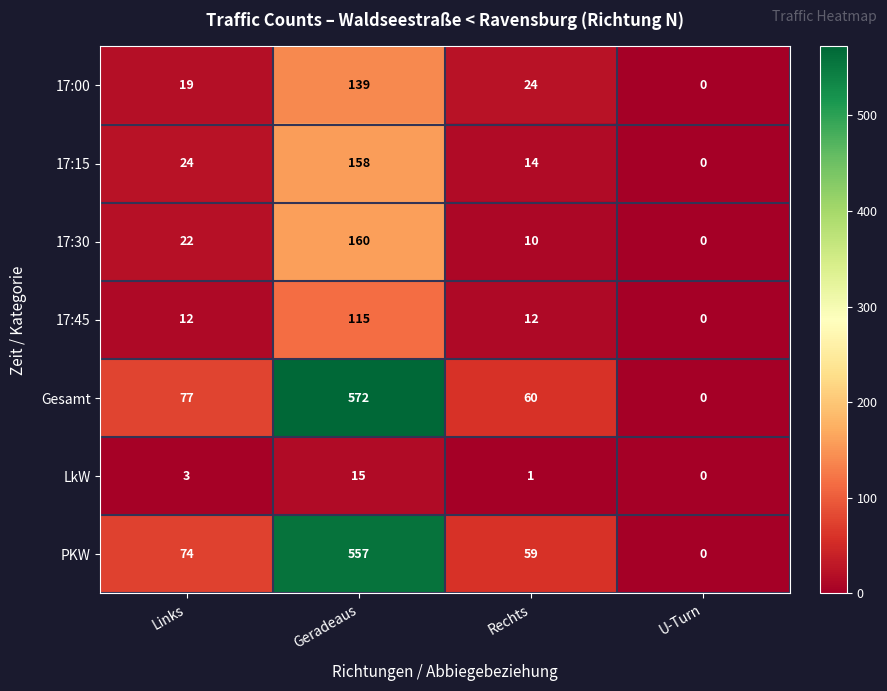

At which label is 17:30 closest to 80?

Links